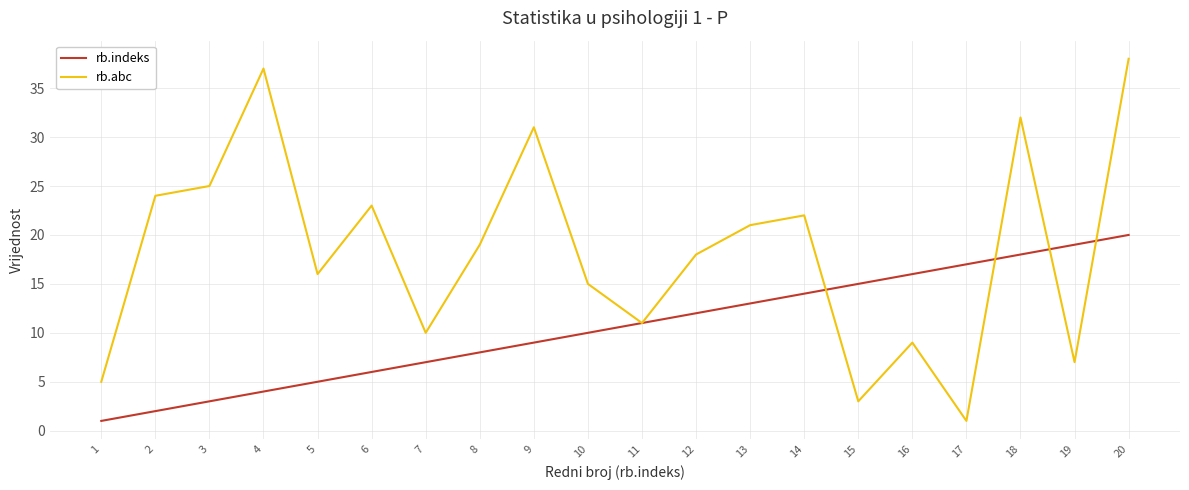

What is the highest value of the rb.abc series?

38